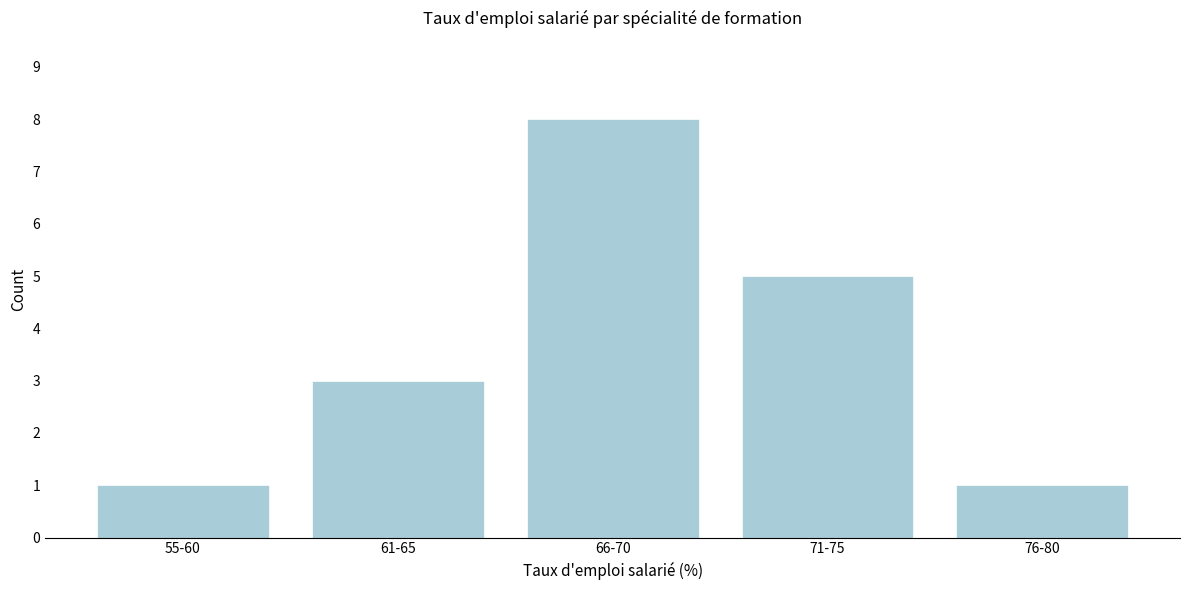

Reading left to right, what are all the values shown in this chart?

1	3	8	5	1